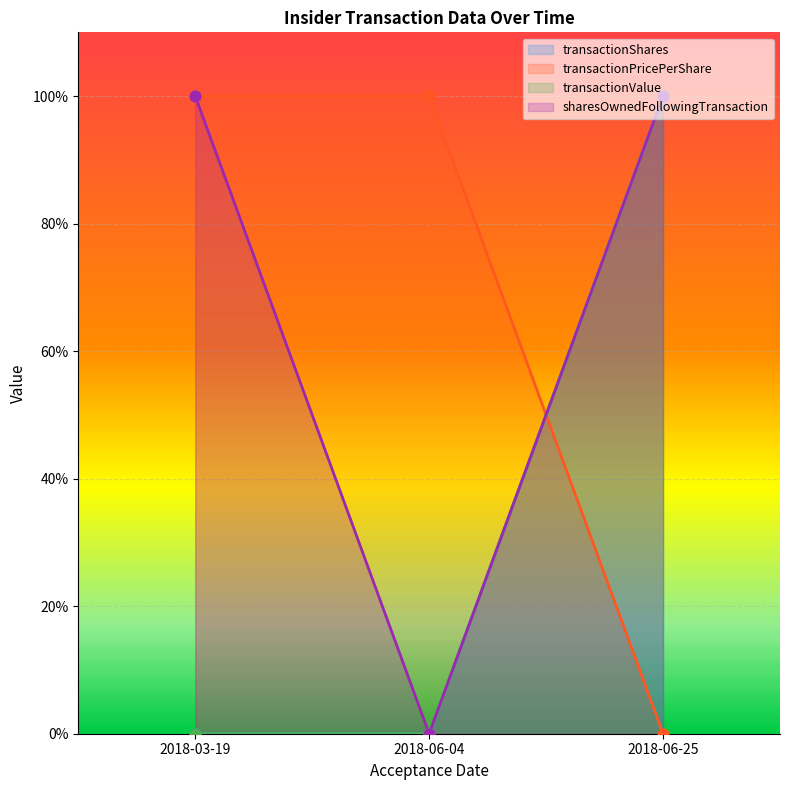

At which category is the sum across all series the highest?

2018-06-25